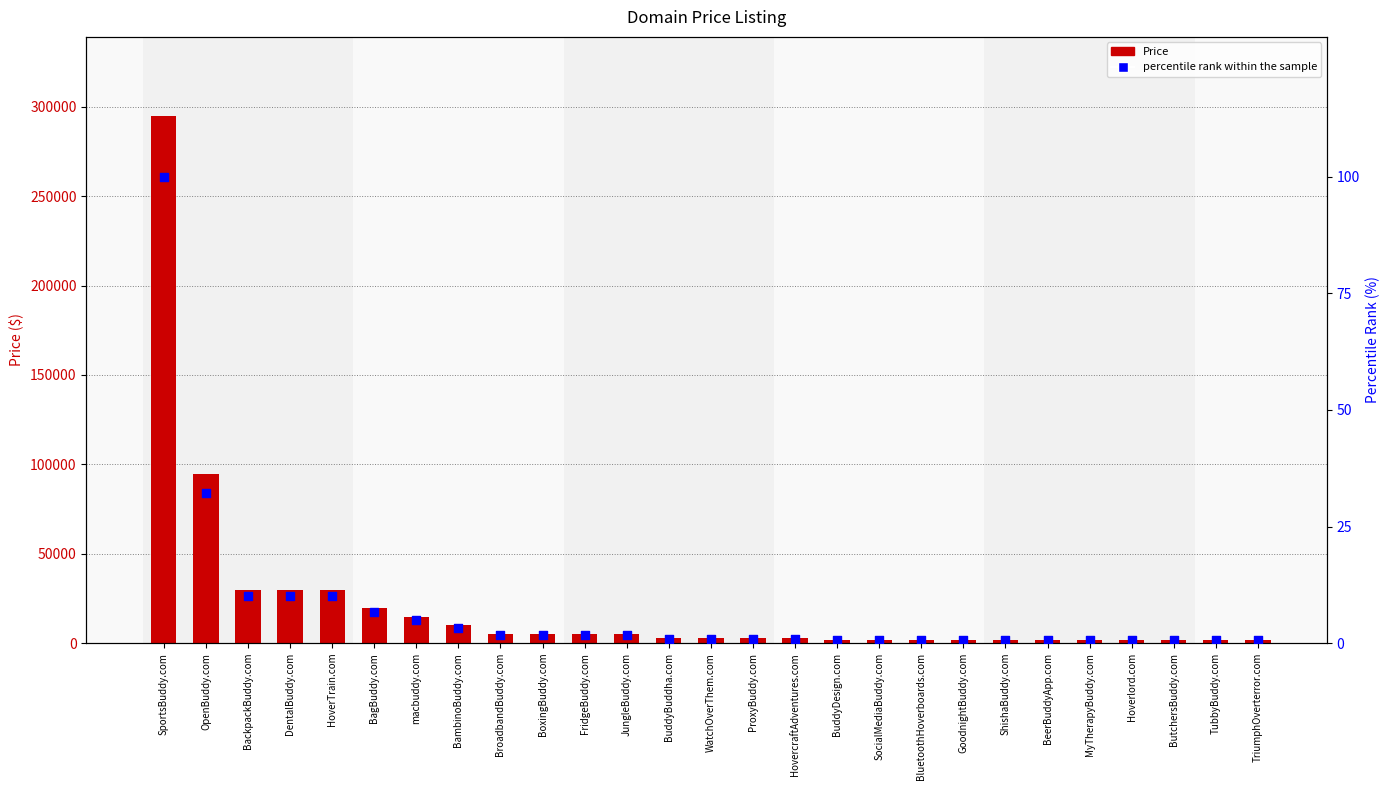

At how many categories does at least one series exceed 85729?

2